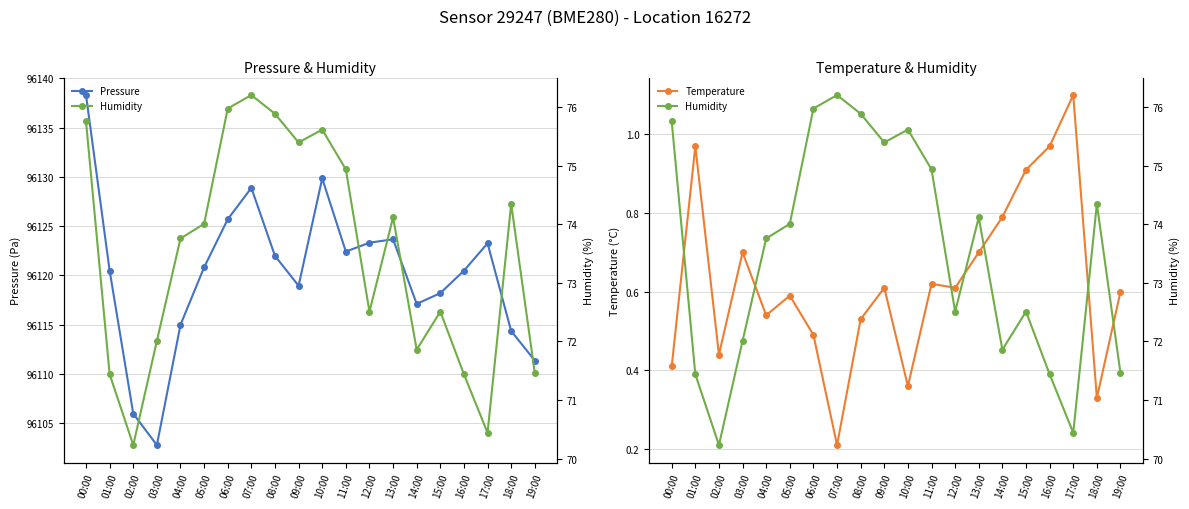

What is the sum of the Humidity values at 06:00 and 14:00?

147.8